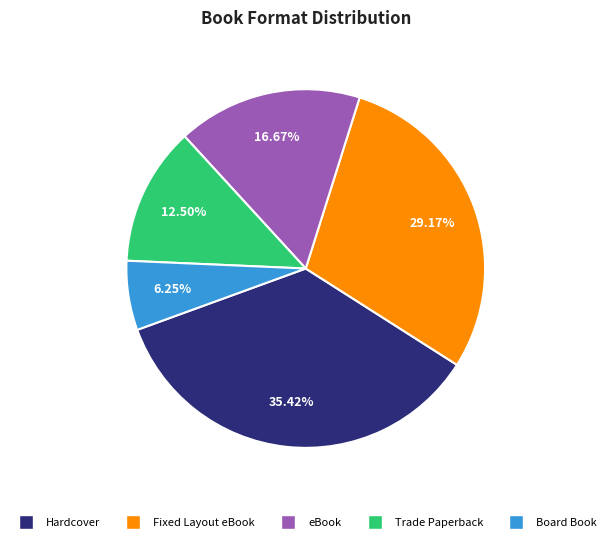

Which slice is the largest?

Hardcover